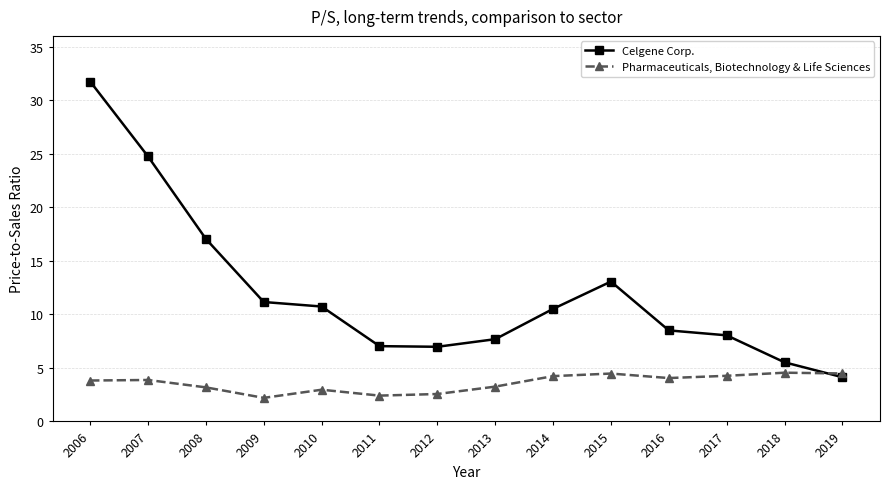

At how many categories does at least one series exceed 22?

2